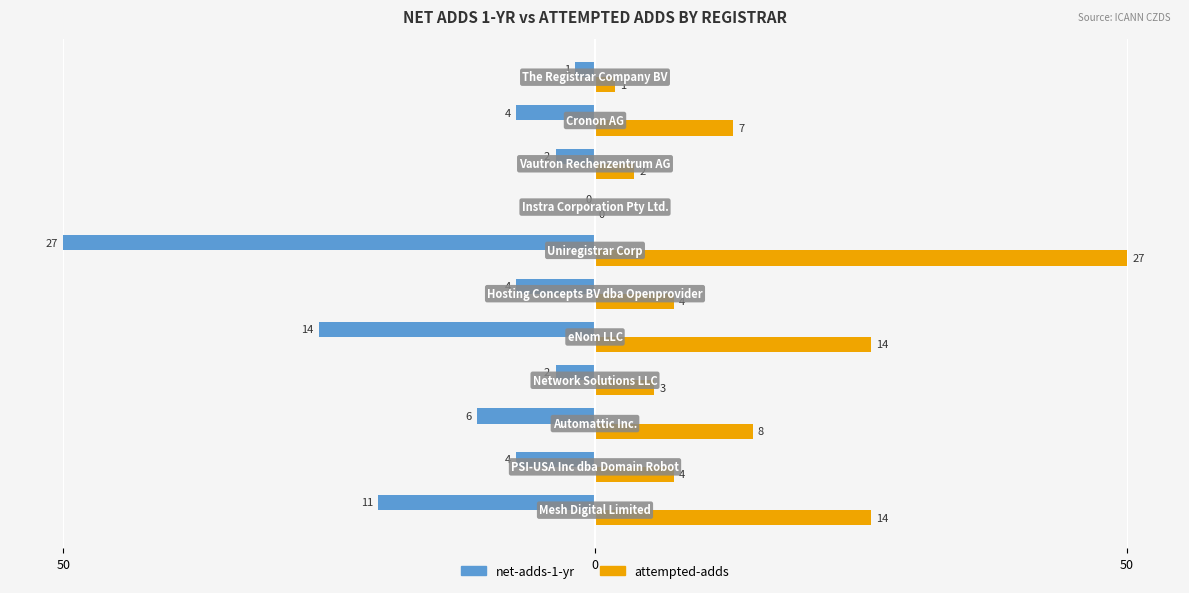

What are all the series names shown in the legend?

net-adds-1-yr, attempted-adds